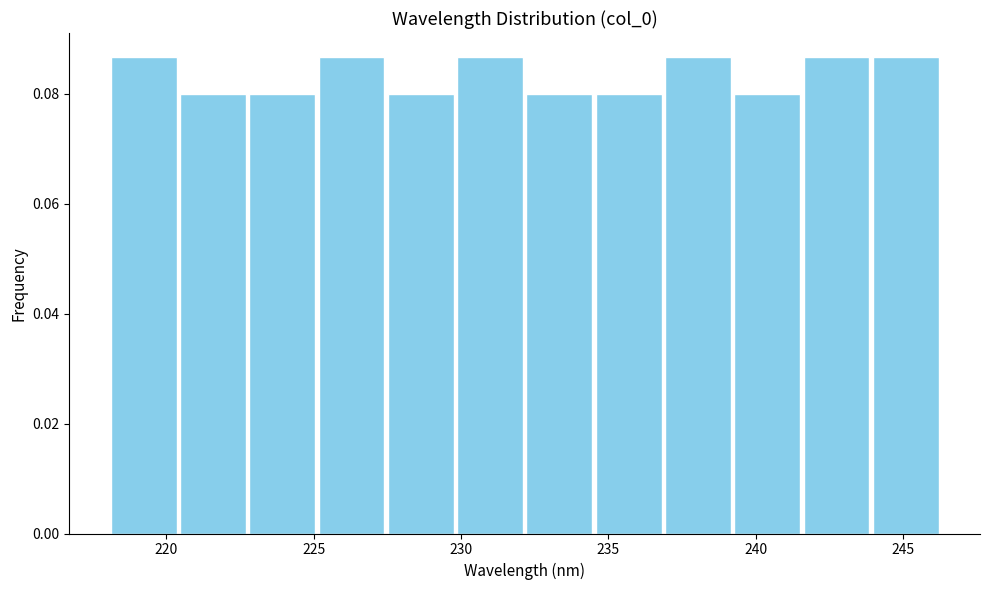

How tall is the bar that spans 230.0 to 232.0 on the x-axis? Neither the bar edges nor the heights are printed on the chart, so give them approximately, as read against the axes.

0.086